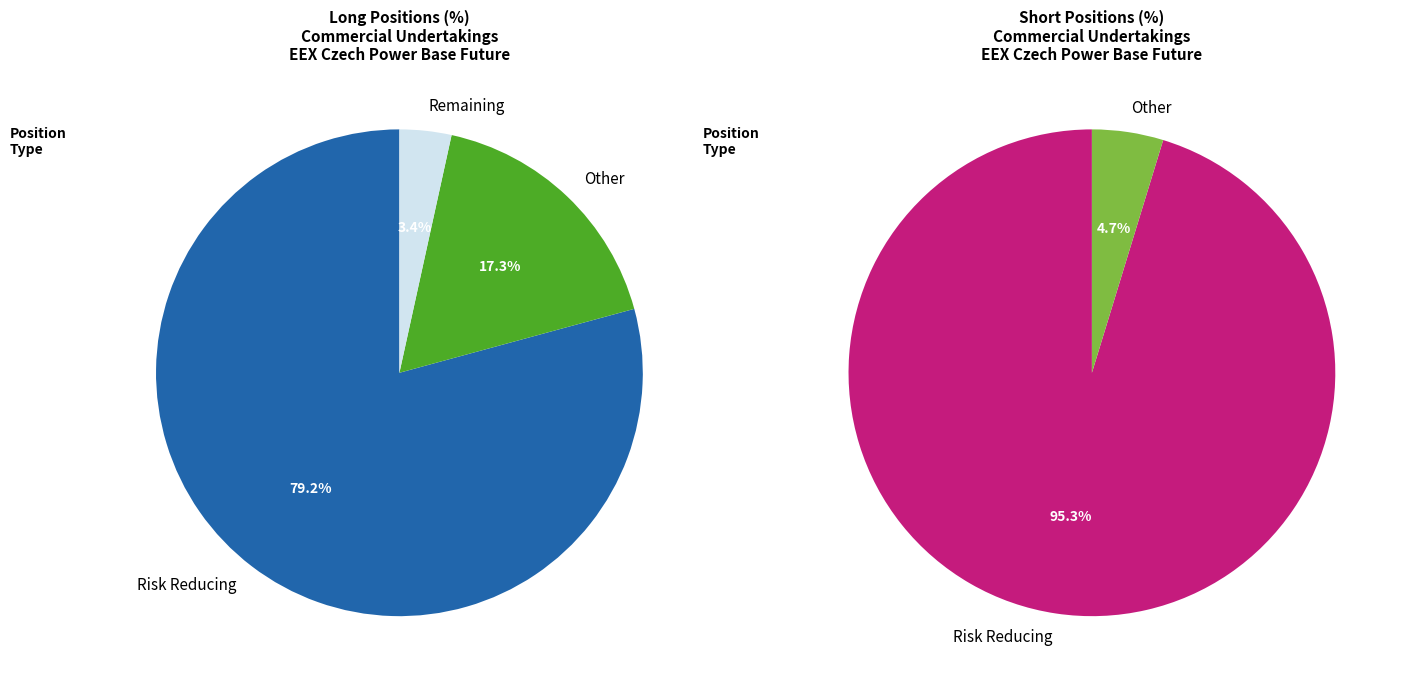

Which series has the widest spread of values?

Short